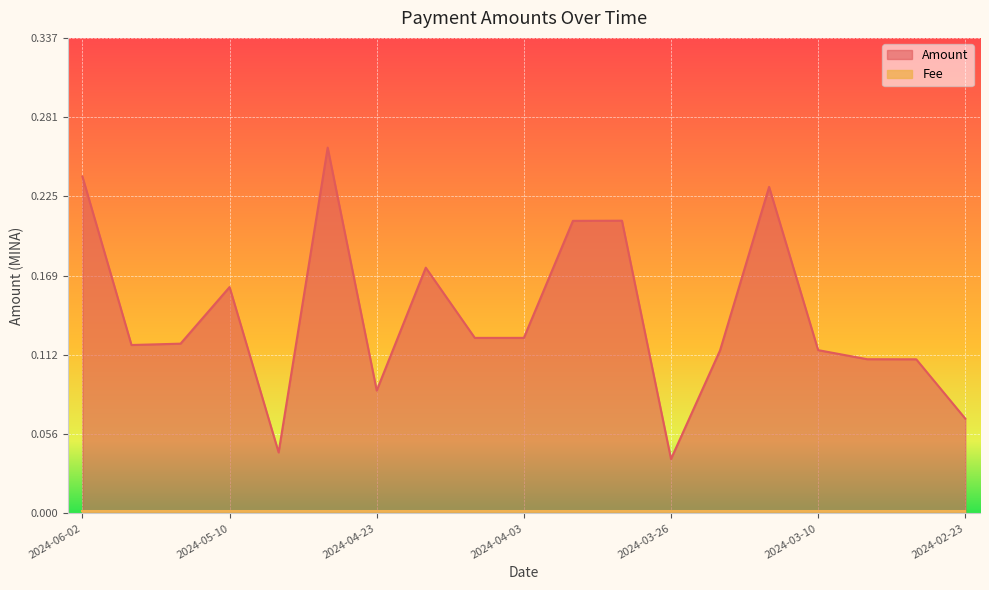

True or false: the data shows 0.2 at 2024-05-17.

False